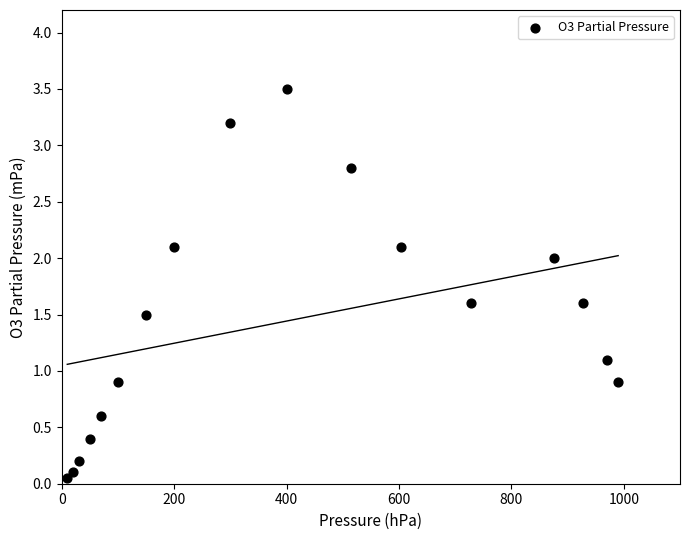

What is the range of X values (max minus min)?

980.0